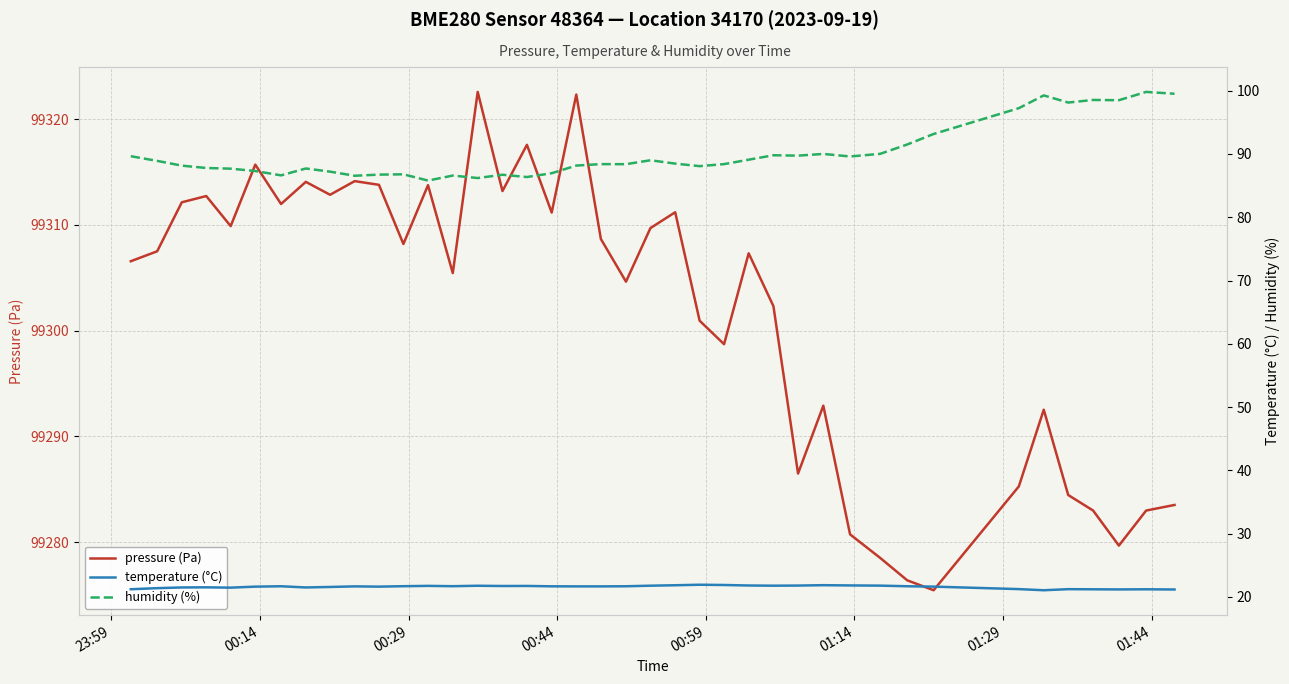

What is the lowest value of the pressure (Pa) series?

99275.5